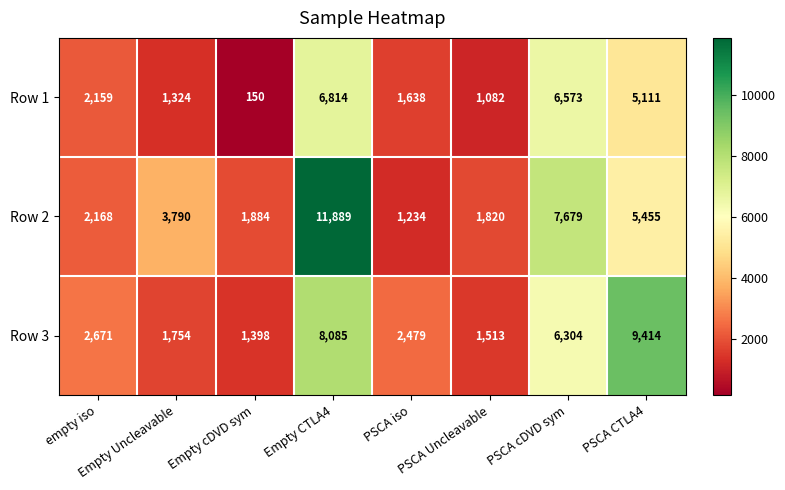

What is the maximum value for Row 1?

6814